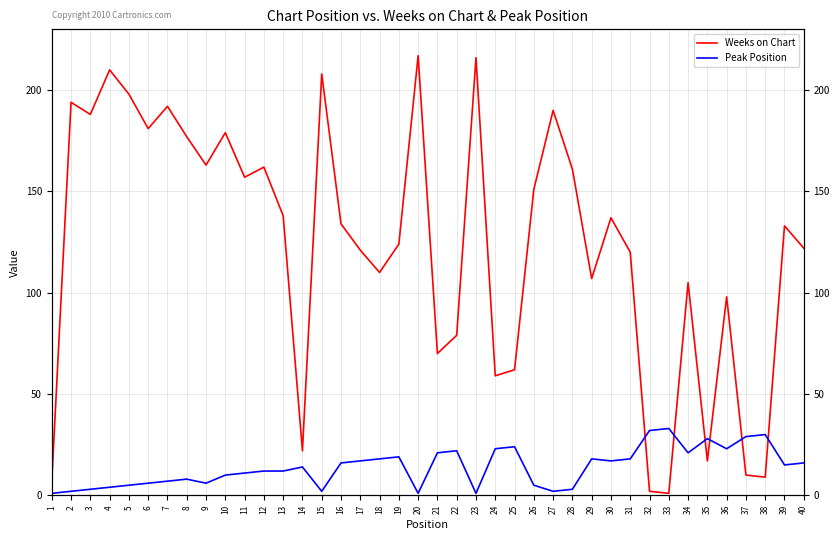

How many interior local peaks does the Peak Position series have?

9